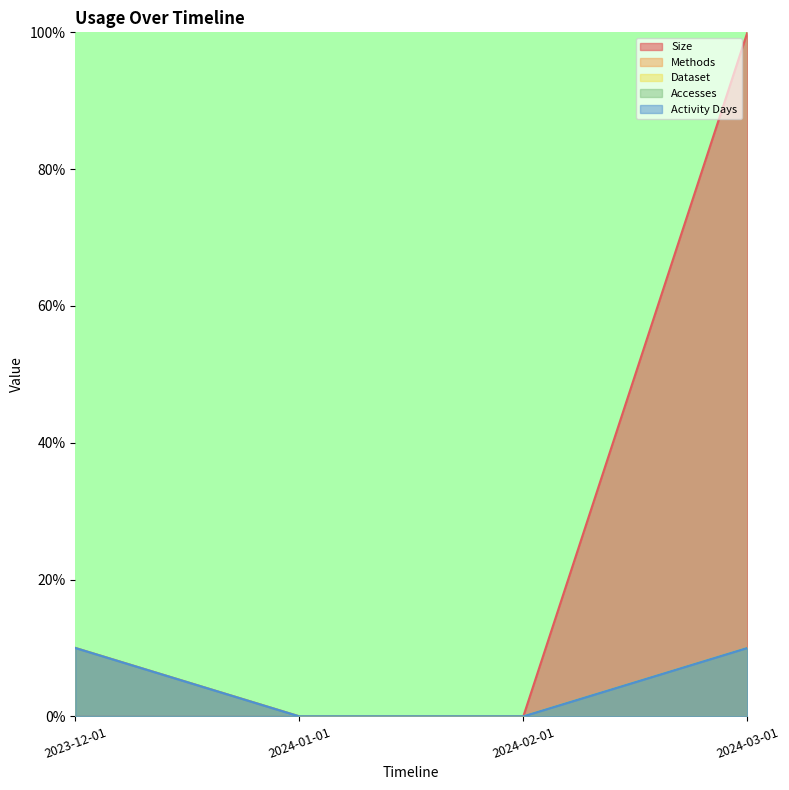

Reading left to right, transcribe all the data shown in this chart.

Size: 0.0	0.0	0.0	100.0
Methods: 10.0	0.0	0.0	10.0
Dataset: 10.0	0.0	0.0	10.0
Accesses: 10.0	0.0	0.0	10.0
Activity Days: 10.0	0.0	0.0	10.0